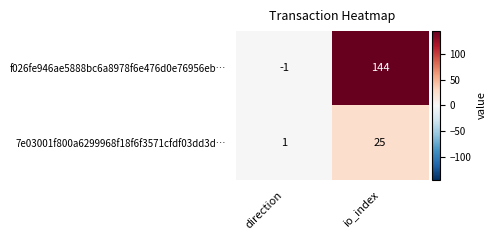

What is the average value of the f026fe946ae5888bc6a8978f6e476d0e76956eb… series?

72